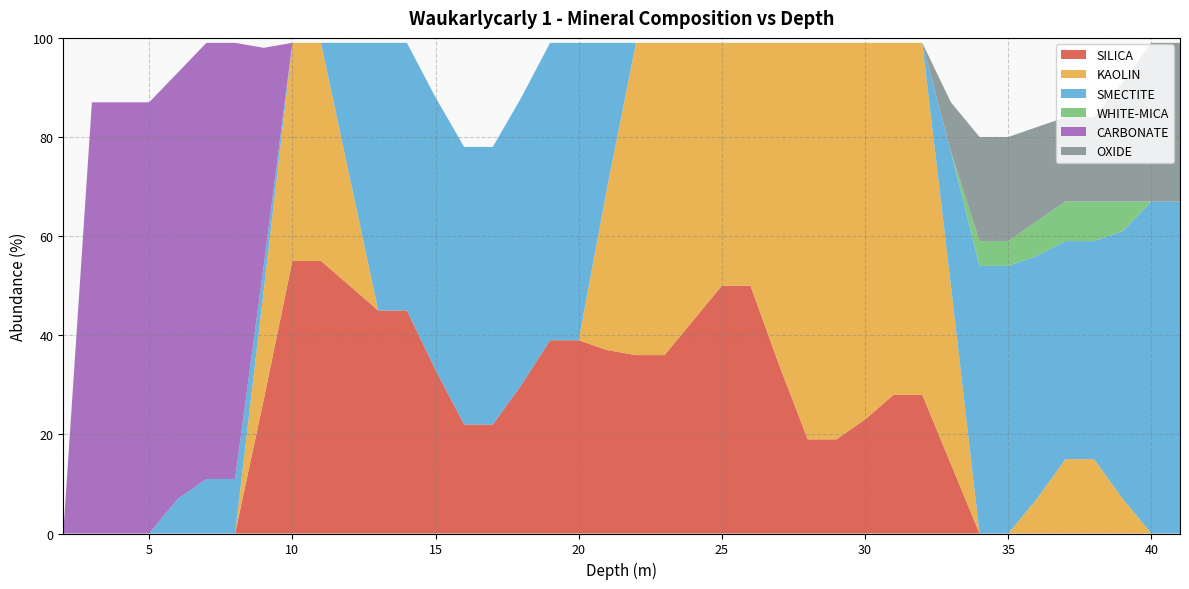

Reading left to right, transcribe all the data shown in this chart.

SILICA: 0	0	0	0	0	0	0	27	55	55	50	45	45	33	22	22	30	39	39	37	36	36	43	50	50	34	19	19	23	28	28	14	0	0	0	0	0	0	0	0
KAOLIN: 0	0	0	0	0	0	0	22	44	44	22	0	0	0	0	0	0	0	0	33	63	63	56	49	49	65	80	80	76	71	71	36	0	0	7	15	15	7	0	0
SMECTITE: 0	0	0	0	7	11	11	5	0	0	27	54	54	55	56	56	58	60	60	29	0	0	0	0	0	0	0	0	0	0	0	27	54	54	49	44	44	54	67	67
WHITE-MICA: 0	0	0	0	0	0	0	0	0	0	0	0	0	0	0	0	0	0	0	0	0	0	0	0	0	0	0	0	0	0	0	0	5	5	7	8	8	6	0	0
CARBONATE: 0	87	87	87	86	88	88	44	0	0	0	0	0	0	0	0	0	0	0	0	0	0	0	0	0	0	0	0	0	0	0	0	0	0	0	0	0	0	0	0
OXIDE: 0	0	0	0	0	0	0	0	0	0	0	0	0	0	0	0	0	0	0	0	0	0	0	0	0	0	0	0	0	0	0	10	21	21	19	17	17	24	32	32